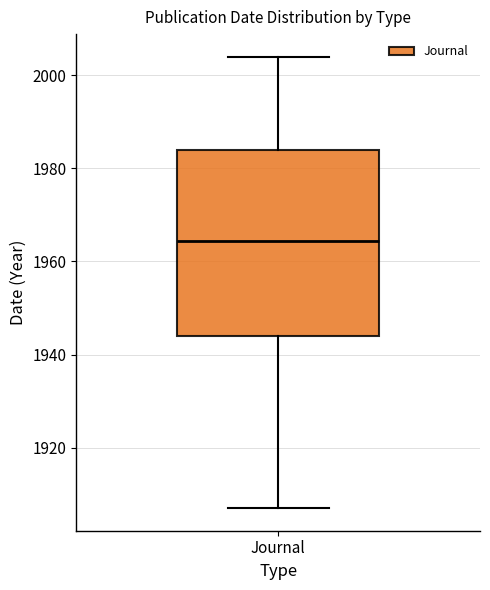

Read this box plot against the y-axis: the position of the median line, the range covered by the box, and the ends of both whiskers. The values are not printed on the chart, so give them approximately, as read against the axis.

median 1964, box 1944 to 1984, whiskers 1908 to 2004